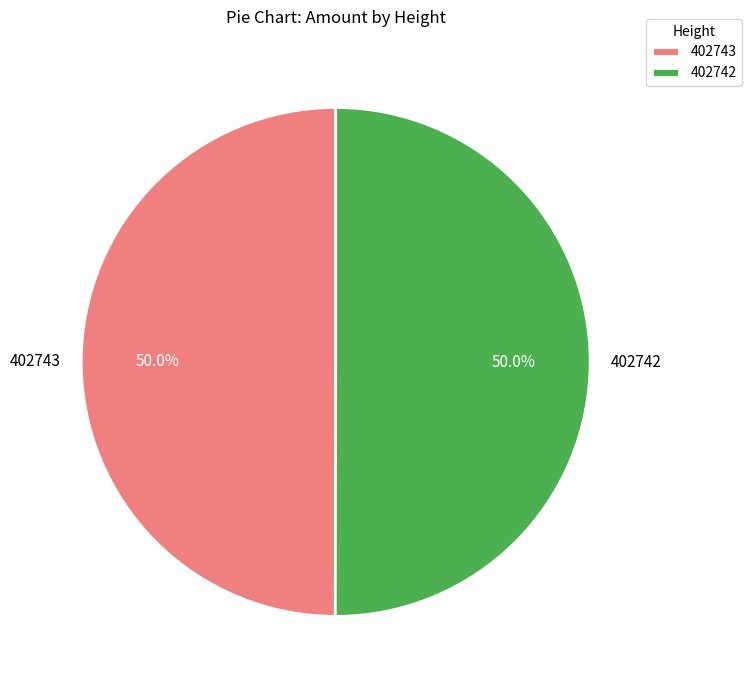

The 402743 slice represents 57% of the pie. True or false?

False